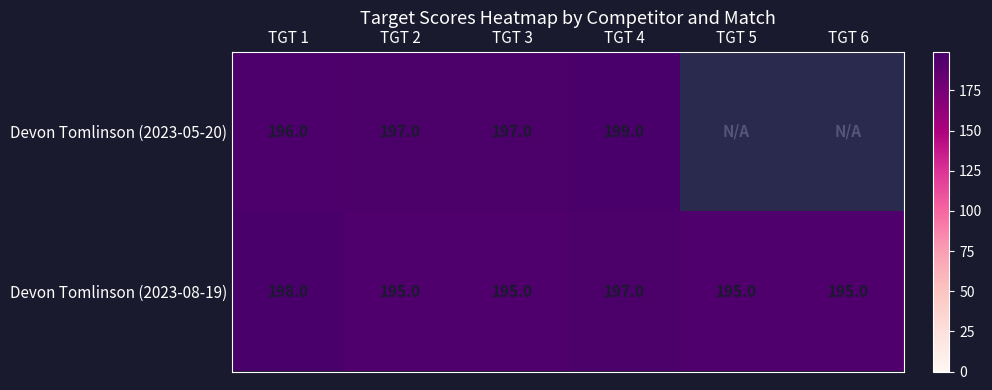

Which has a higher value, TGT 6 or TGT 1?

TGT 1